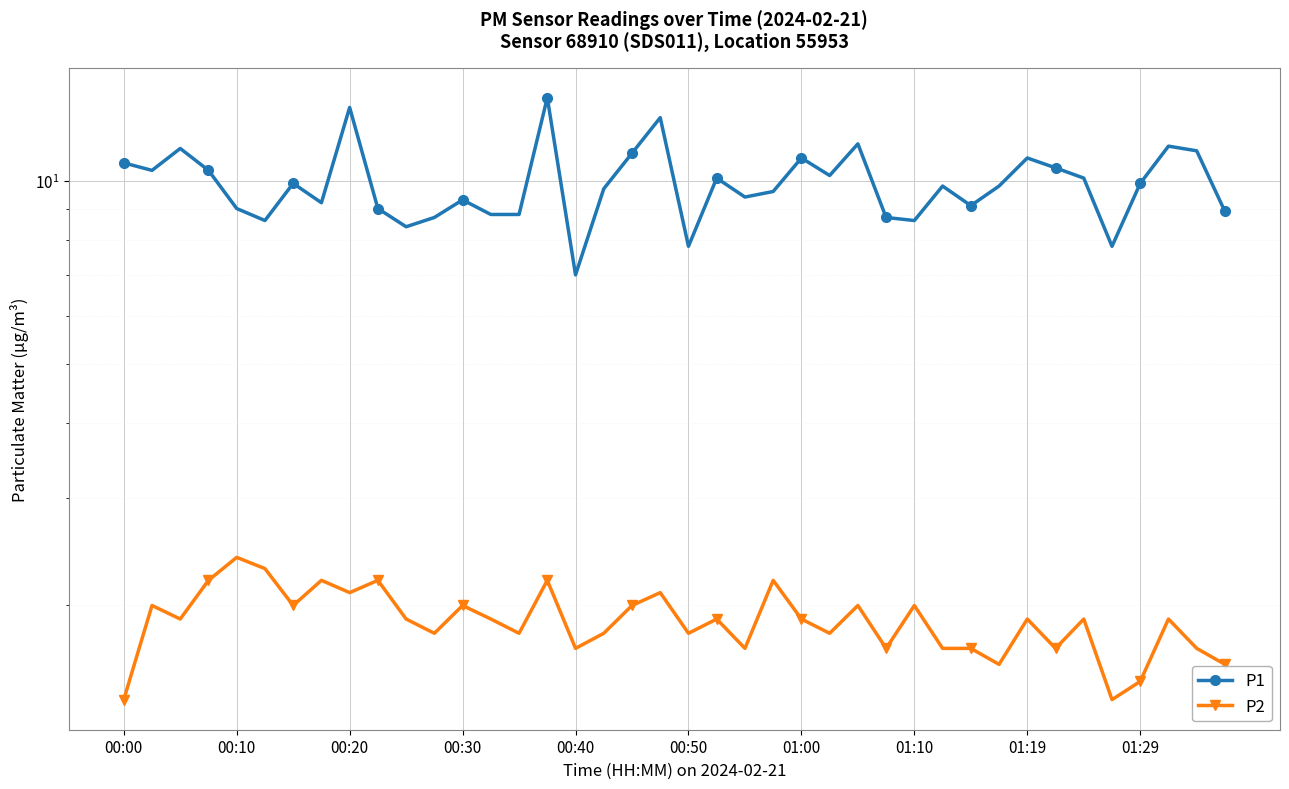

What is the difference between the highest and lowest values at 13?

6.9